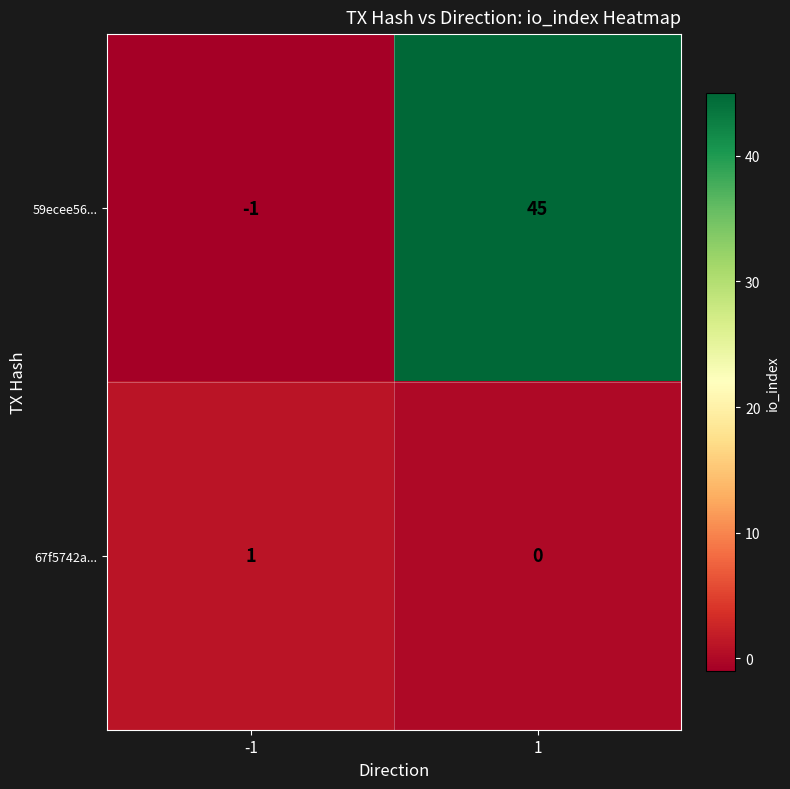

Reading left to right, list all the values displayed in this chart.

59ecee56...: -1=-1	1=45
67f5742a...: -1=1	1=0